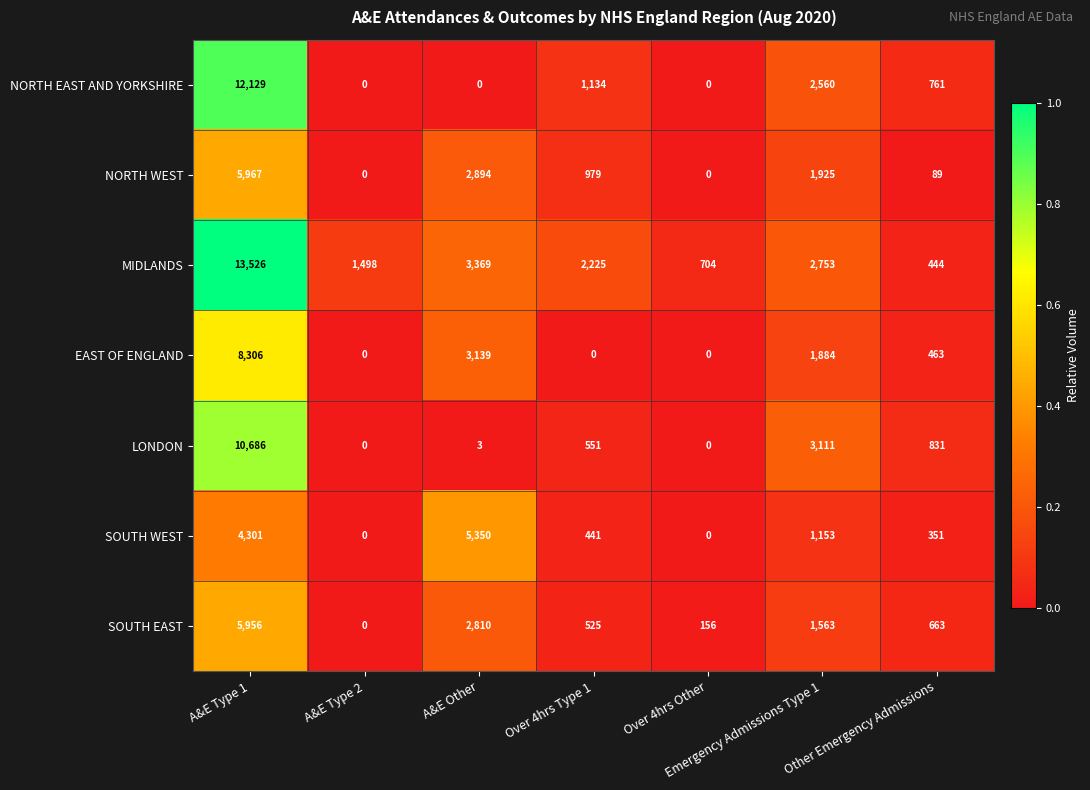

What is the sum of all NORTH EAST AND YORKSHIRE values?

16584